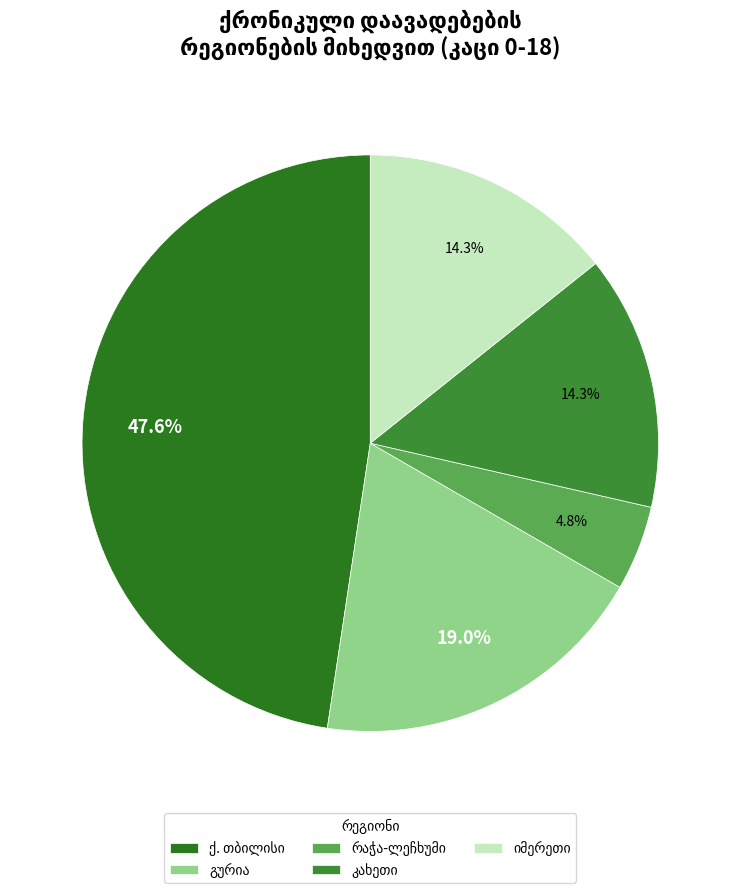

How much of the chart is everything except კახეთი?

83.3%